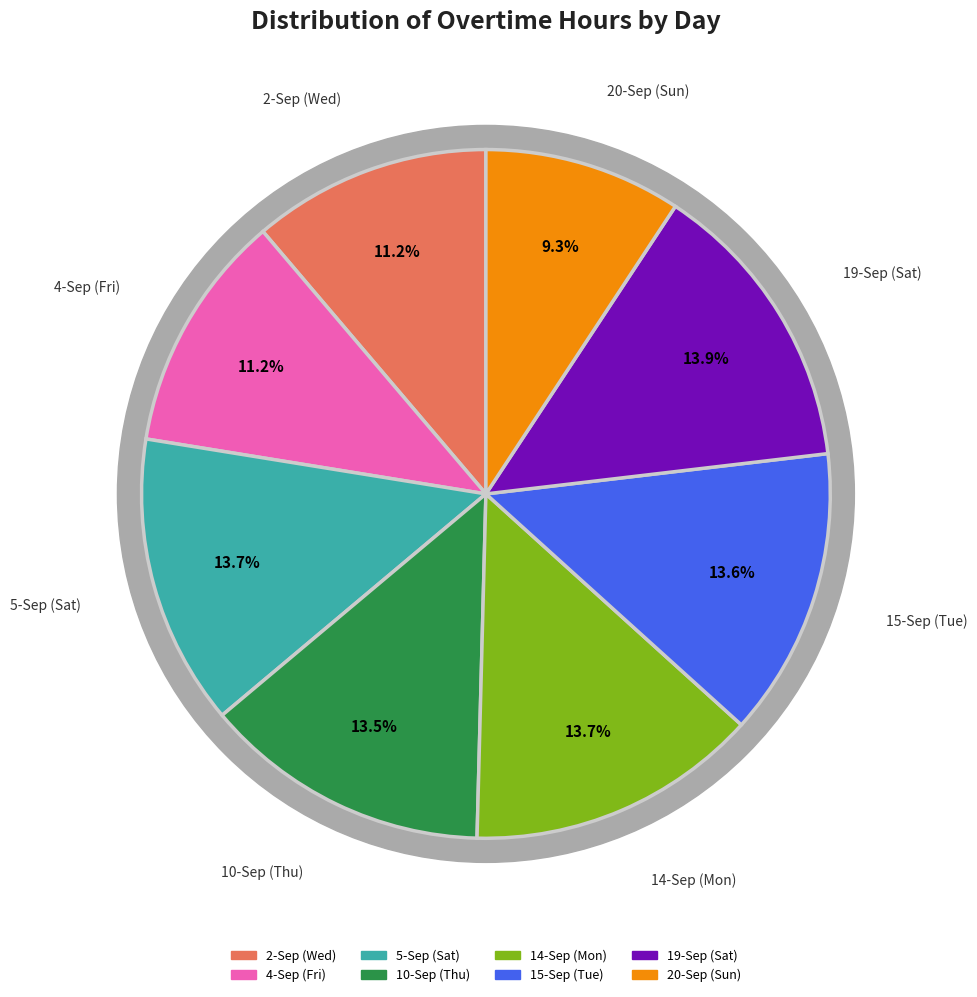

To the nearest percent, what is the combined percentage of 14-Sep (Mon) and 15-Sep (Tue)?

27%